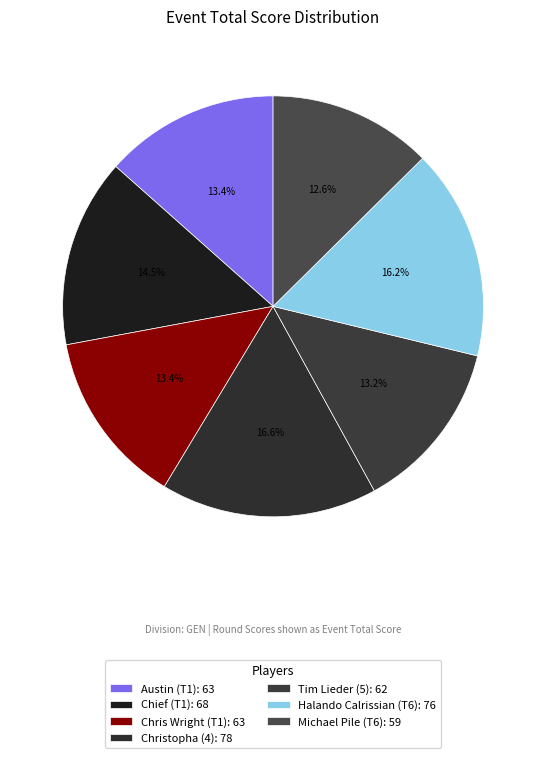

Count the number of slices in the pie.

7